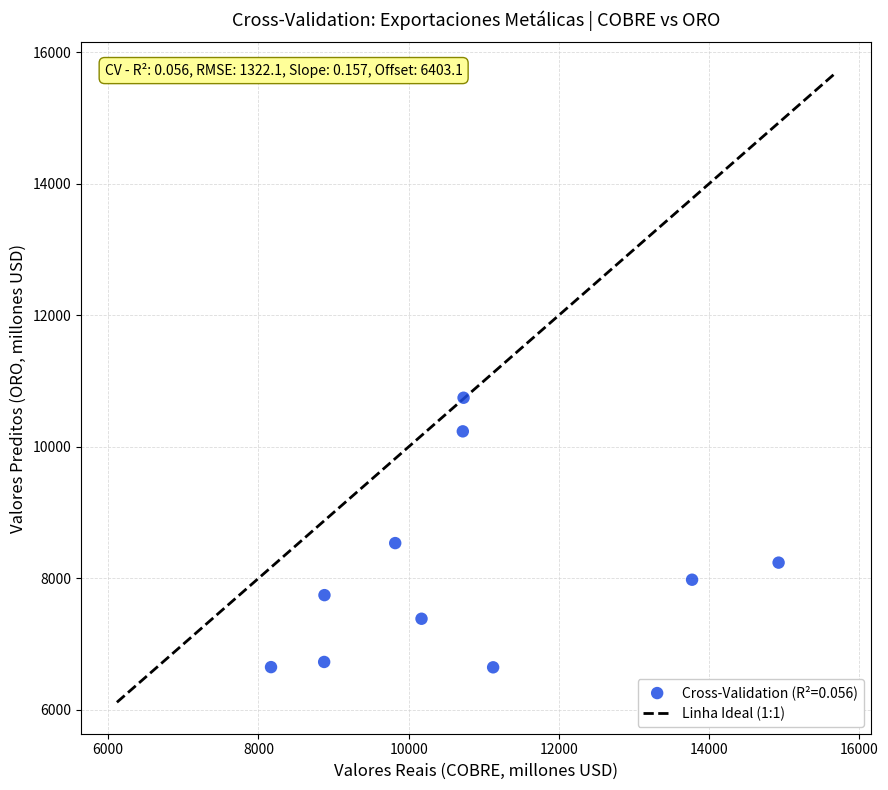

What is the range of X values (max minus min)?

6757.8